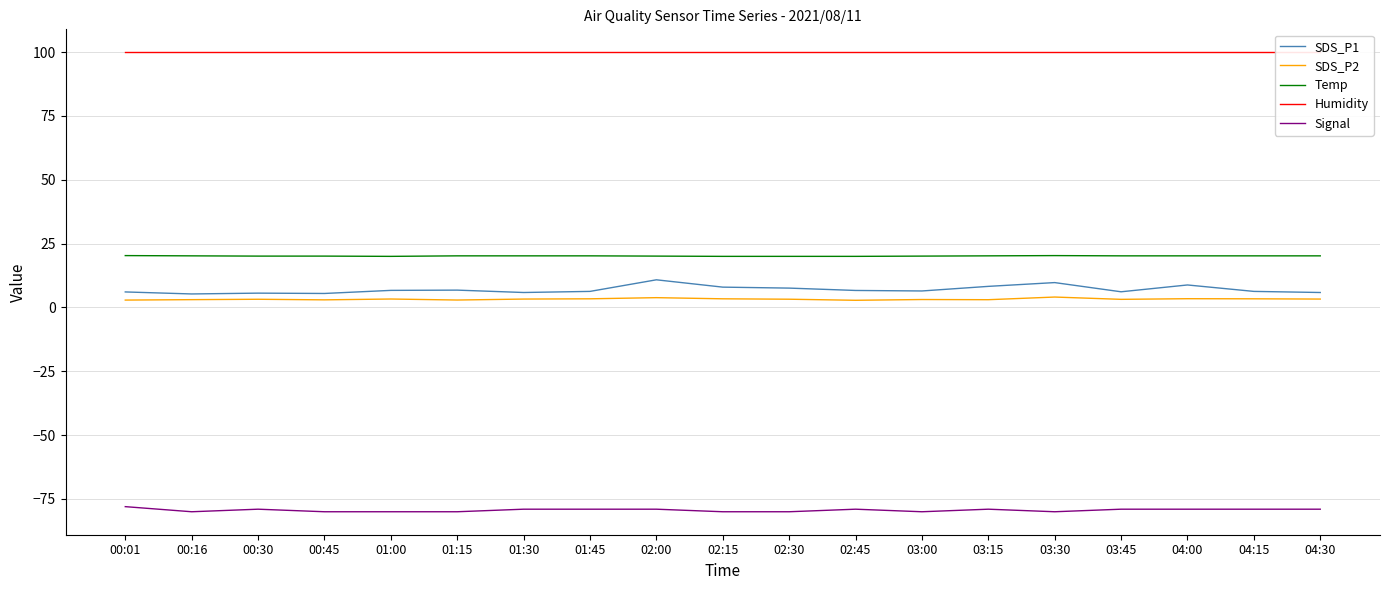

Which series has the largest total across all categories?

Humidity